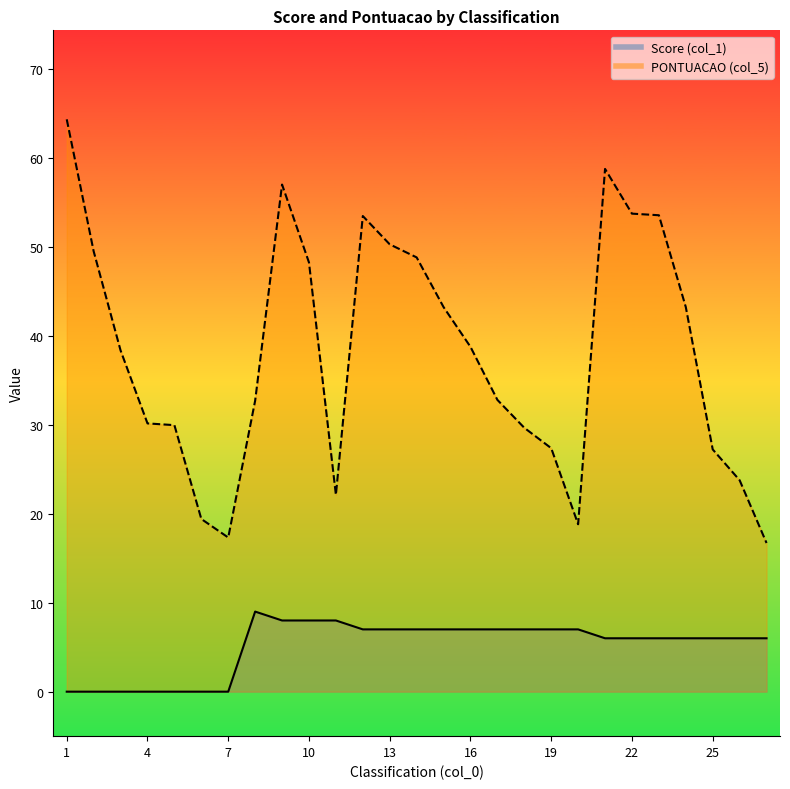

Reading left to right, extract all data points from this chart.

Score (col_1): 0.0	0.0	0.0	0.0	0.0	0.0	0.0	9.0	8.0	8.0	8.0	7.0	7.0	7.0	7.0	7.0	7.0	7.0	7.0	7.0	6.0	6.0	6.0	6.0	6.0	6.0	6.0
PONTUACAO (col_5): 64.3	49.5	38.3	30.1	30.0	19.4	17.3	32.7	57.0	48.2	22.1	53.5	50.3	48.8	43.2	38.8	32.8	29.7	27.4	18.8	58.7	53.7	53.5	43.2	27.2	23.8	16.7